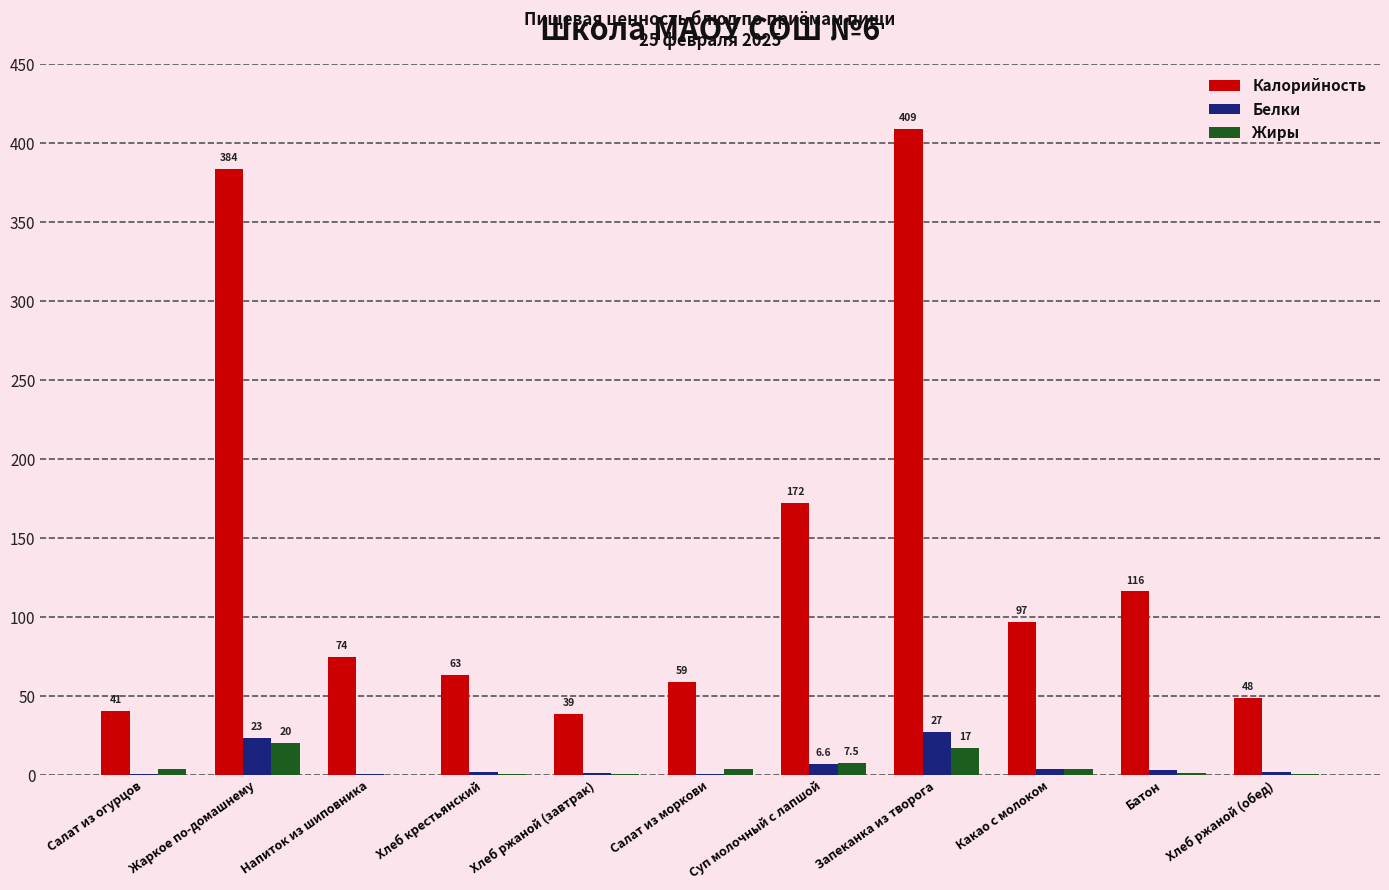

Count the number of categories in the chart.

11